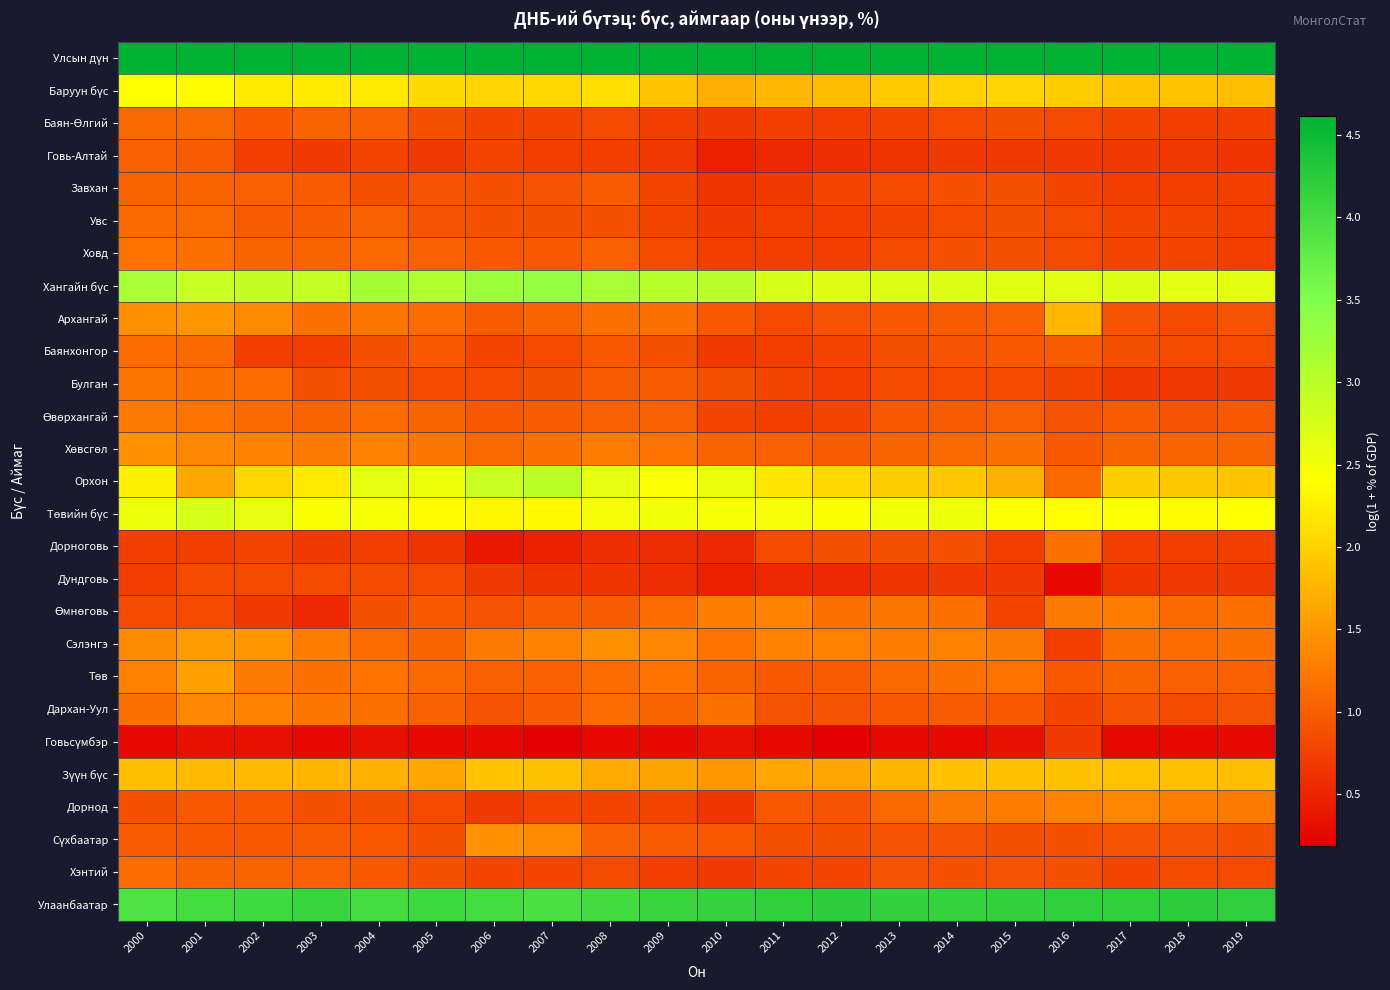

What is the minimum value shown in the chart?

0.2